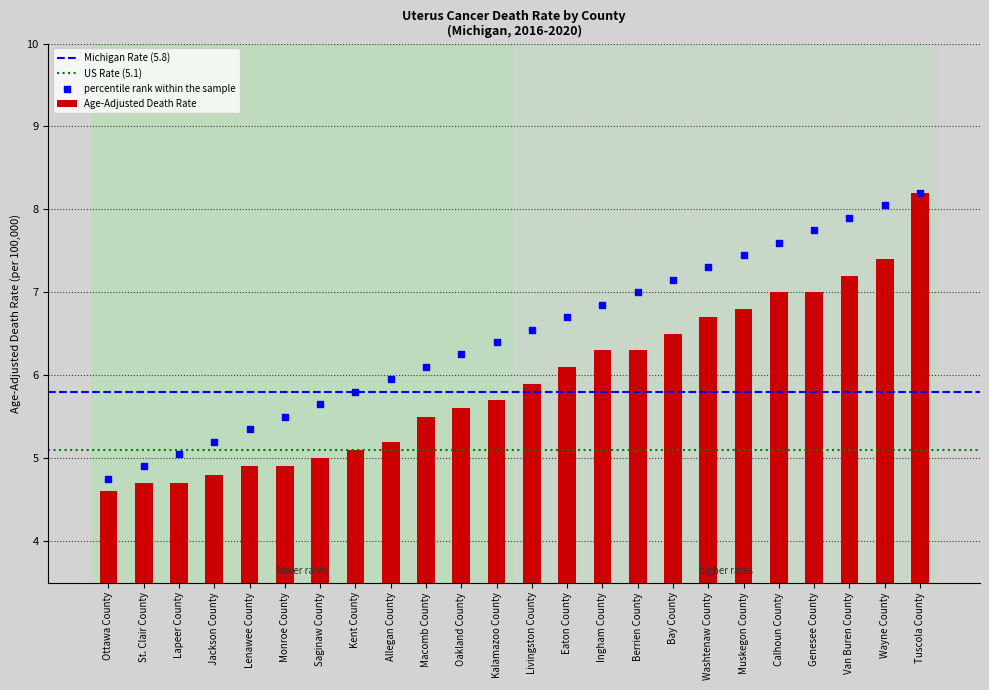

Approximately how many times larger is the value at Oakland County compared to Bay County?

0.9